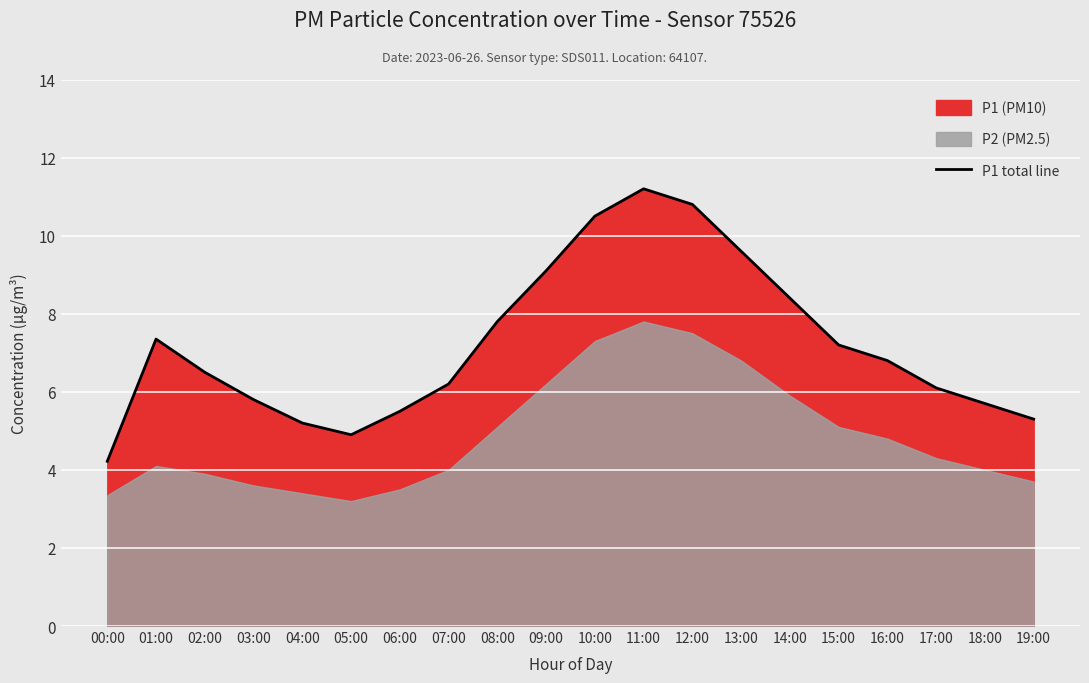

Is it true that the value at 03:00 is 5.8?

True